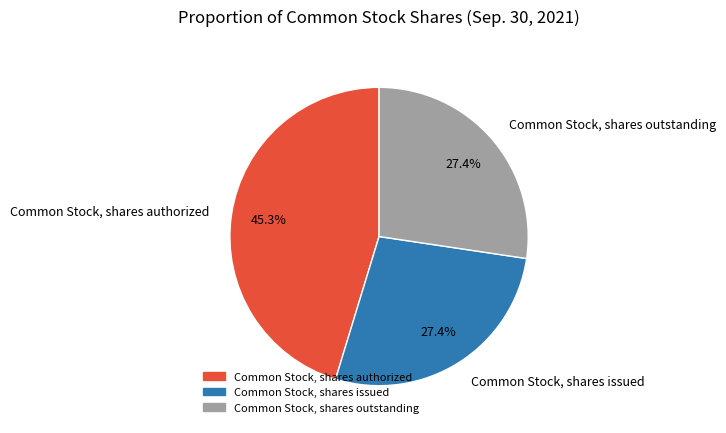

Which slice is the largest?

Common Stock, shares authorized